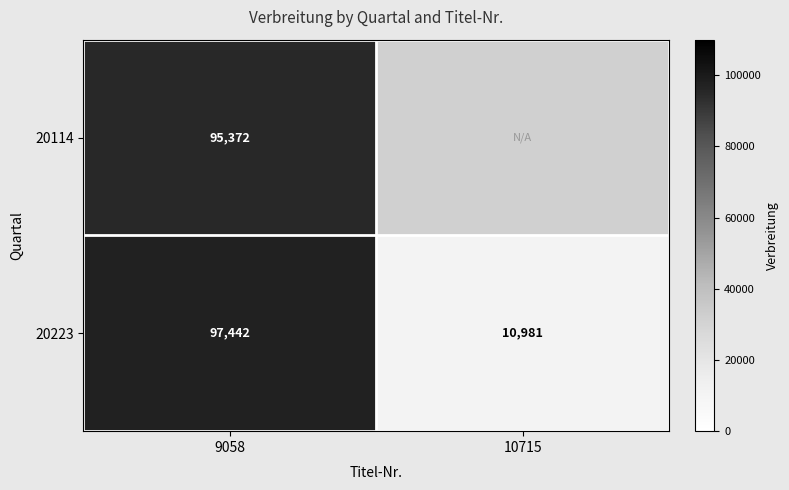

The 20223 series shows 97442 at 9058. True or false?

True